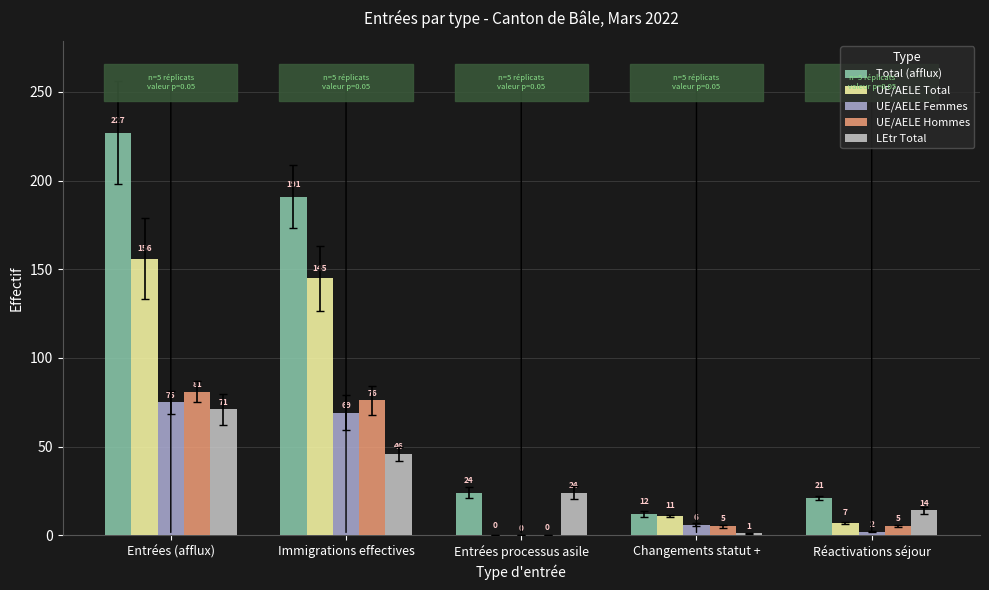

What are all the series names shown in the legend?

Total (afflux), UE/AELE Total, UE/AELE Femmes, UE/AELE Hommes, LEtr Total